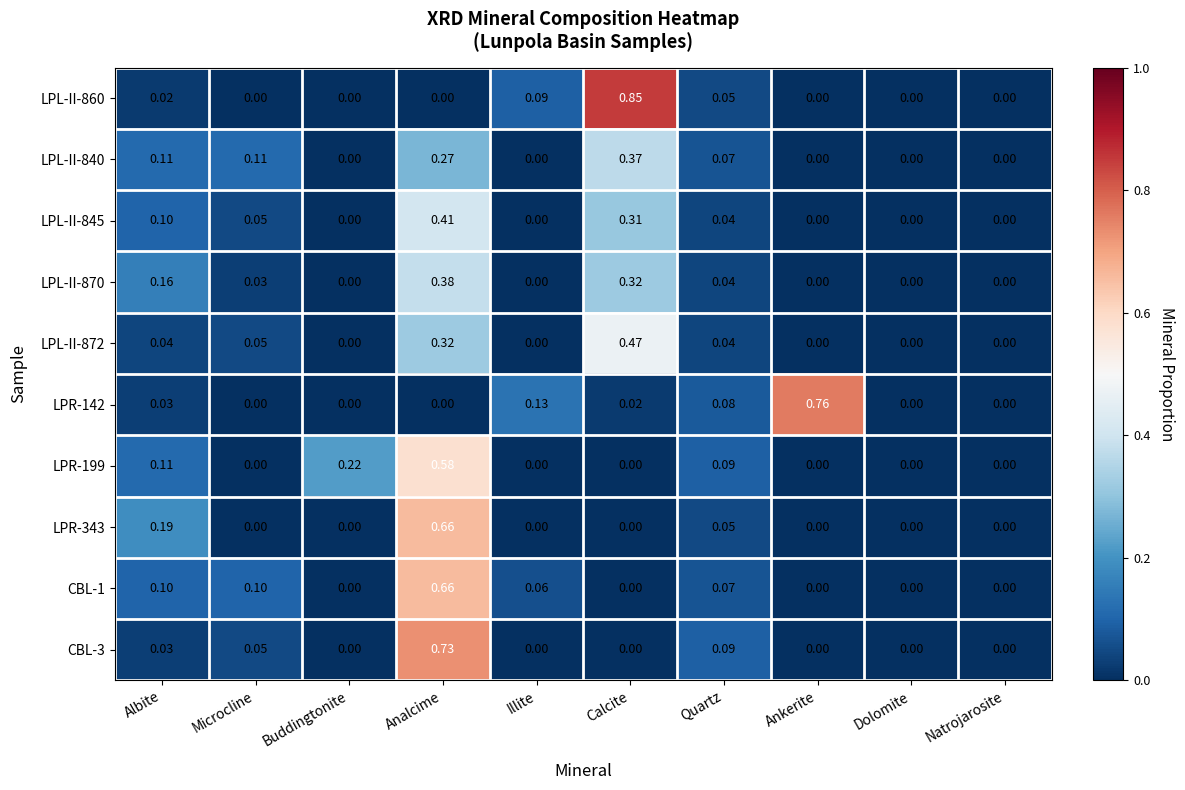

At which label does LPR-343 reach its peak?

Analcime